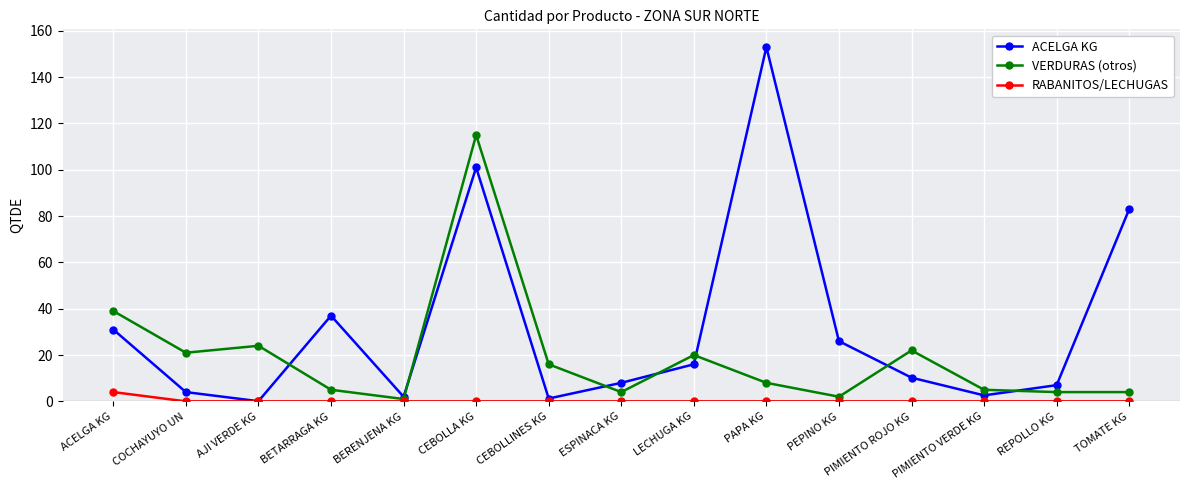

List the series in order of their overall mean, highest first.

ACELGA KG, VERDURAS (otros), RABANITOS/LECHUGAS